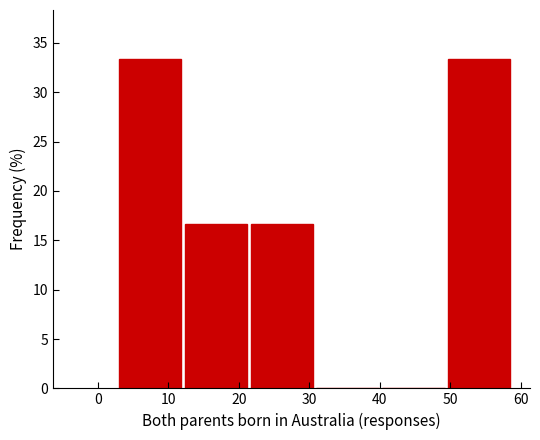

Reading left to right, list every bar in this chart as the range it spans on the x-axis followed by its height. Neither the bar edges nor the heights are printed on the chart, so give them approximately, as read against the axes.

3 to 12: 33.5
12 to 22: 16.5
22 to 31: 16.5
31 to 40: 0
40 to 50: 0
50 to 59: 33.5